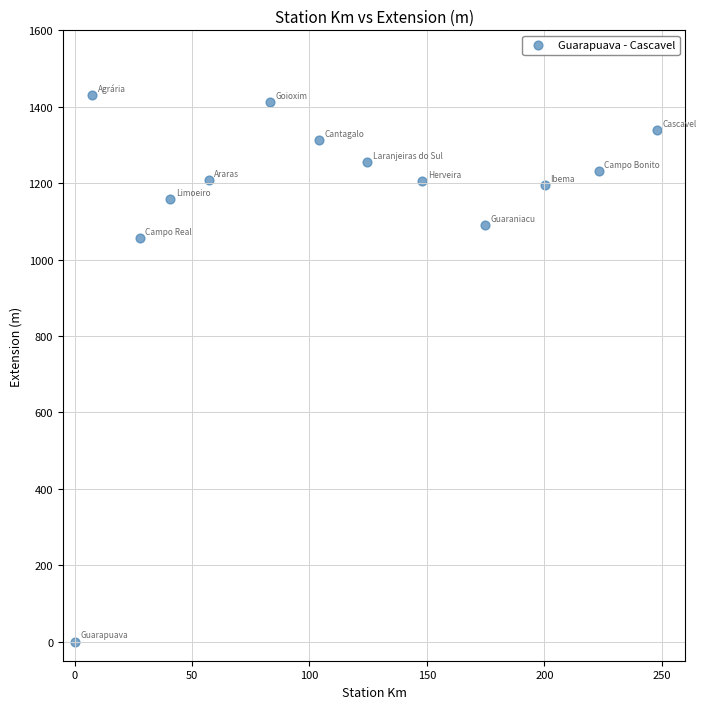

What is the range of Y values (max minus min)?

1431